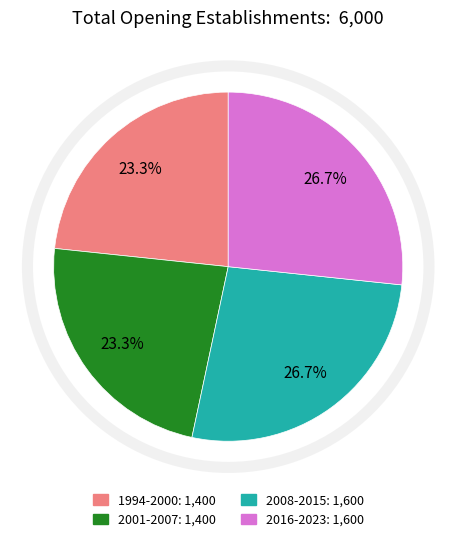

How many segments does this pie chart have?

4